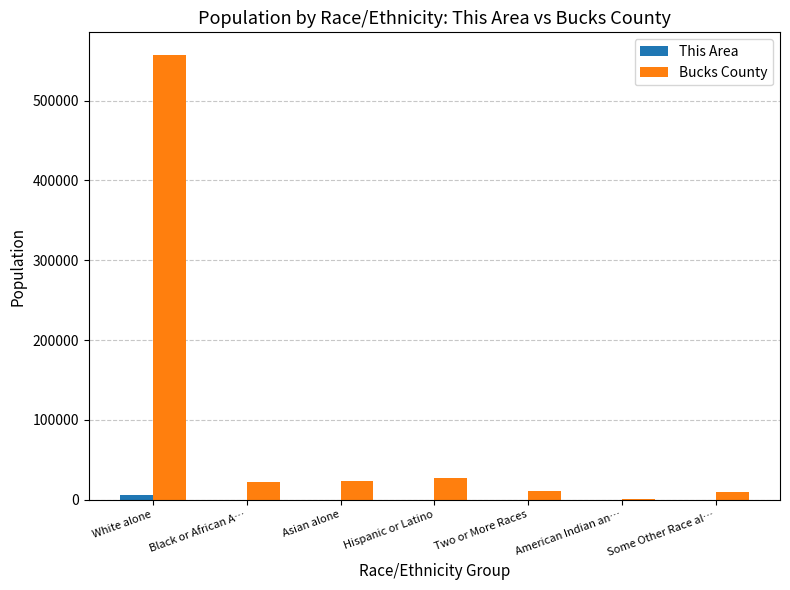

Which category has the highest value in the Bucks County series?

White alone